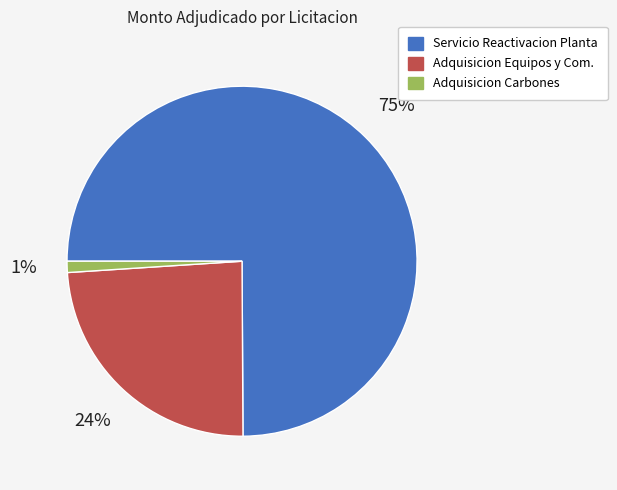

To the nearest percent, what is the difference between the largest and smallest slice percentages?

74%